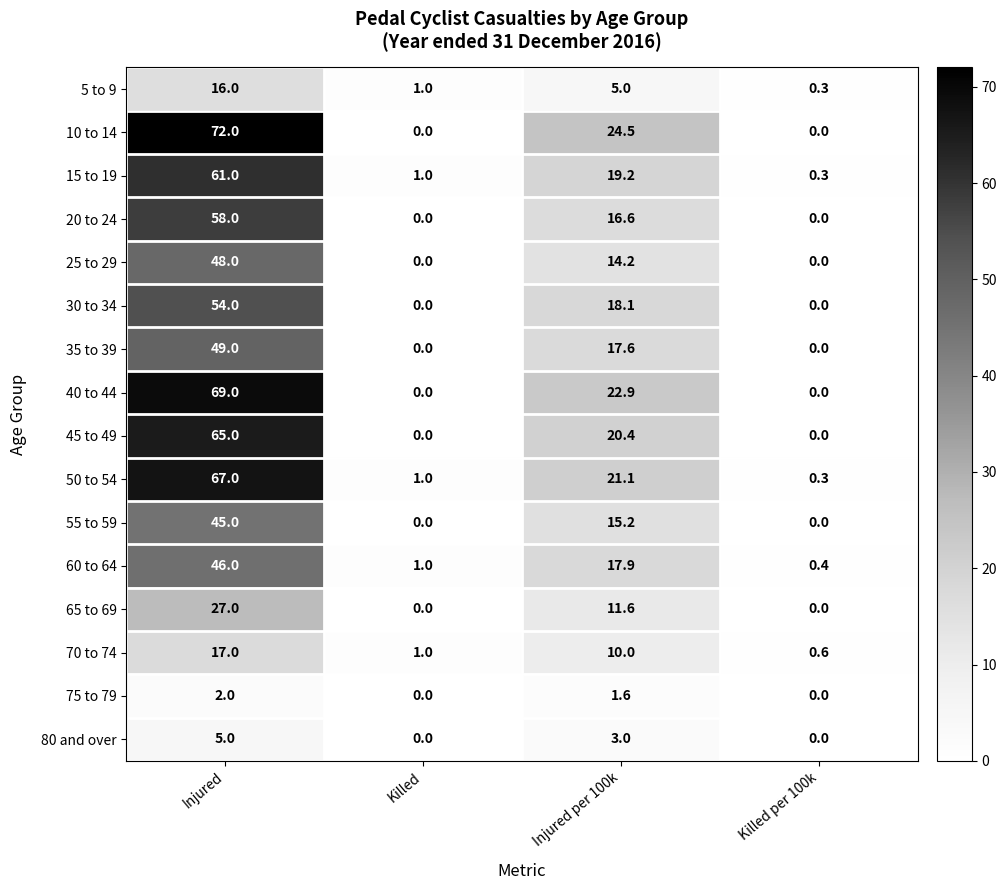

At Injured, list the series in order from largest to smallest.

10 to 14, 40 to 44, 50 to 54, 45 to 49, 15 to 19, 20 to 24, 30 to 34, 35 to 39, 25 to 29, 60 to 64, 55 to 59, 65 to 69, 70 to 74, 5 to 9, 80 and over, 75 to 79